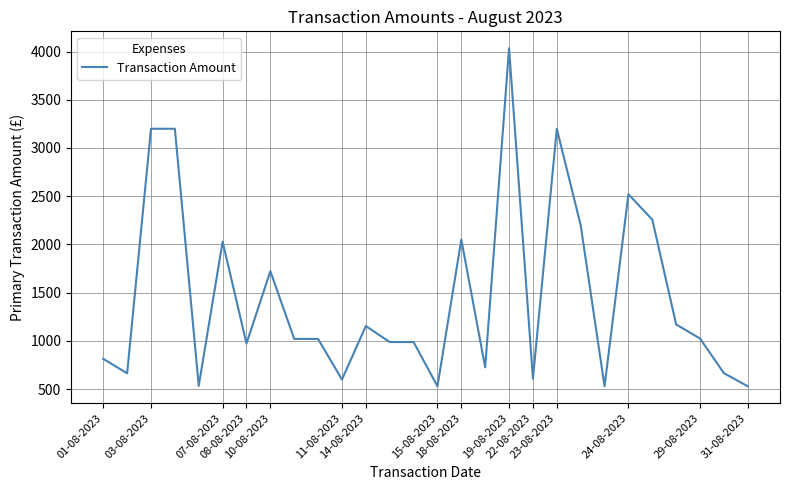

What is the greatest value displayed?

4033.9